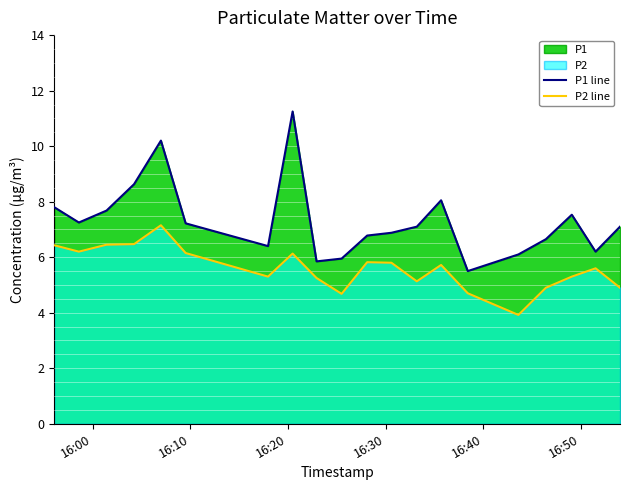

List the series in order of their peak value, lowest first.

P2 line, P1 line